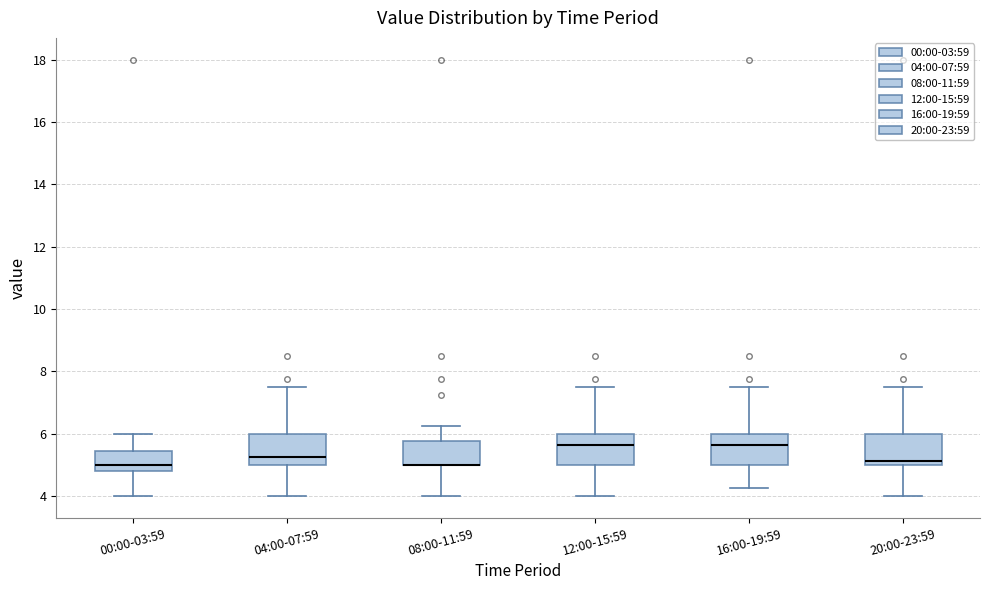

Where does the lower whisker of the box for 08:00-11:59 end on the y-axis? The values are not printed on the chart, so give them approximately, as read against the axis.

4.0